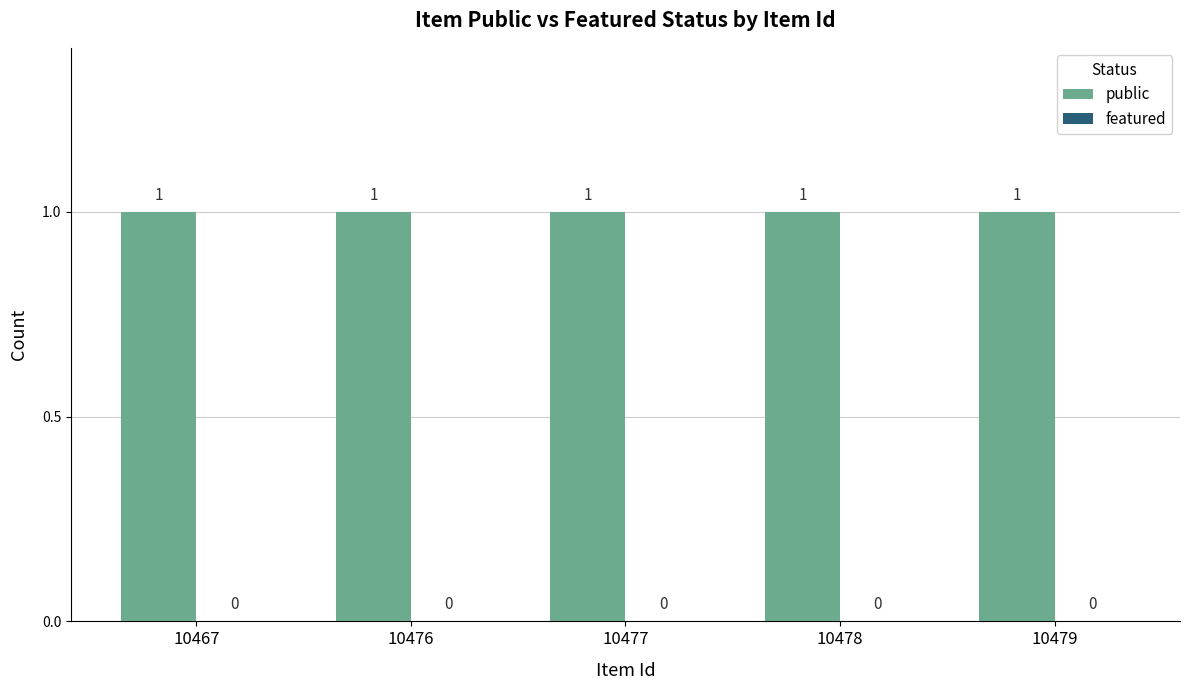

Rank the series by their average value, from highest to lowest.

public, featured